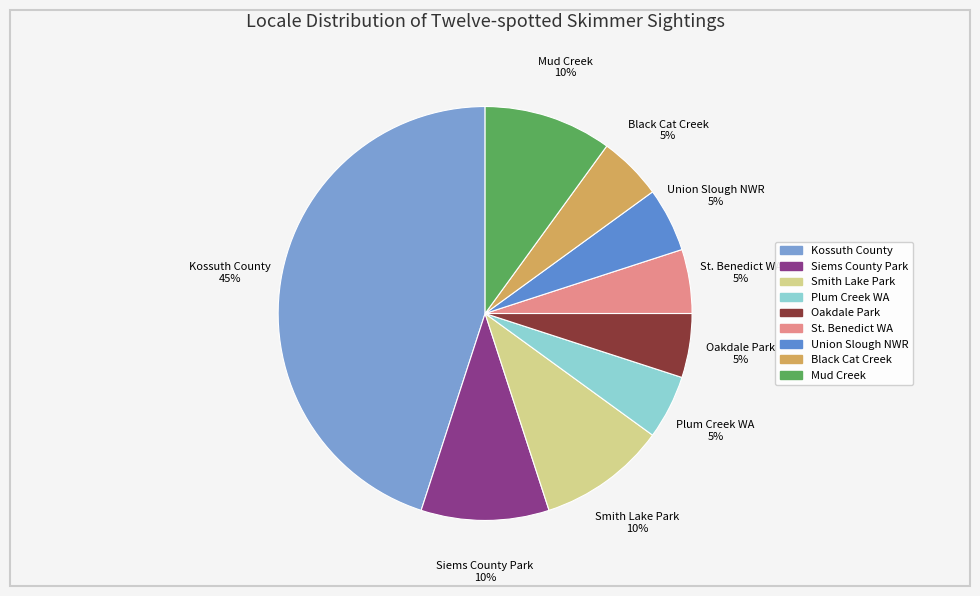

Which category has the biggest portion of the pie?

Kossuth County